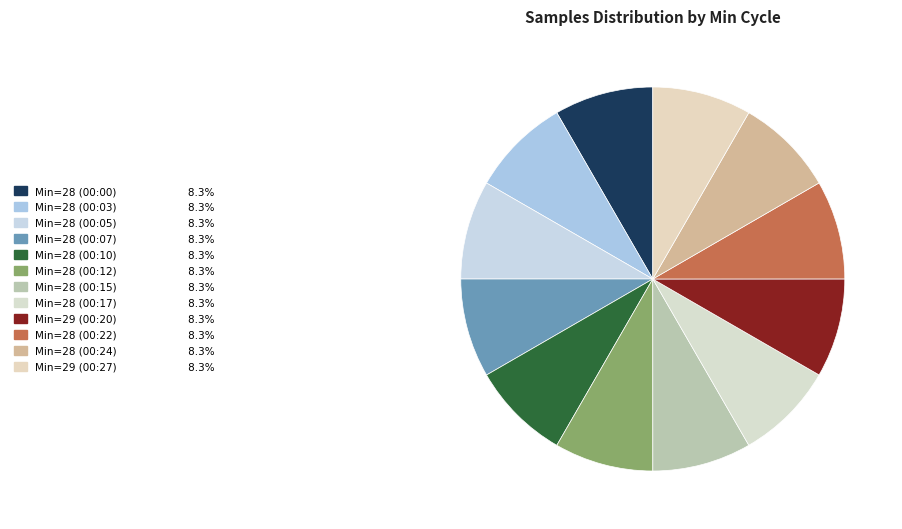

Which category has the biggest portion of the pie?

28